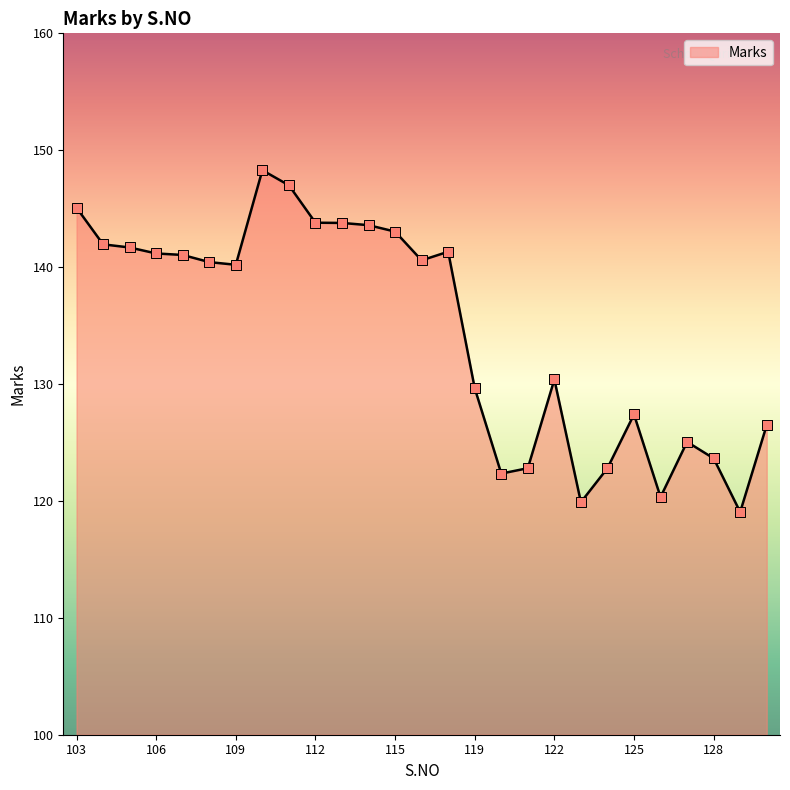

What is the greatest value displayed?

148.3